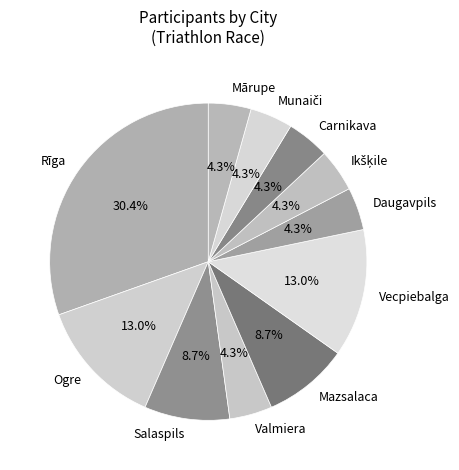

Which category has the biggest portion of the pie?

Rīga